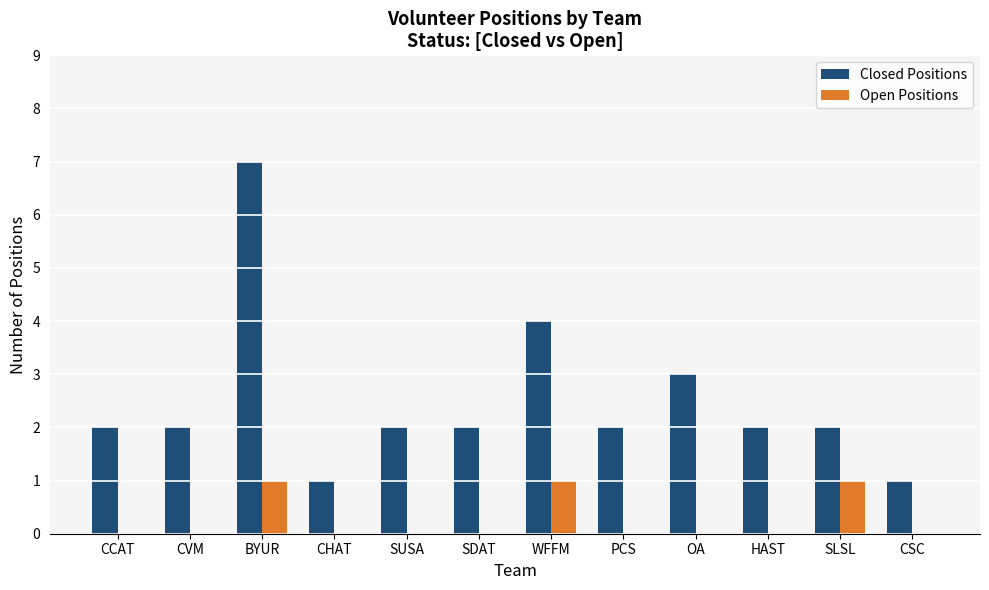

How many groups of bars are there?

12